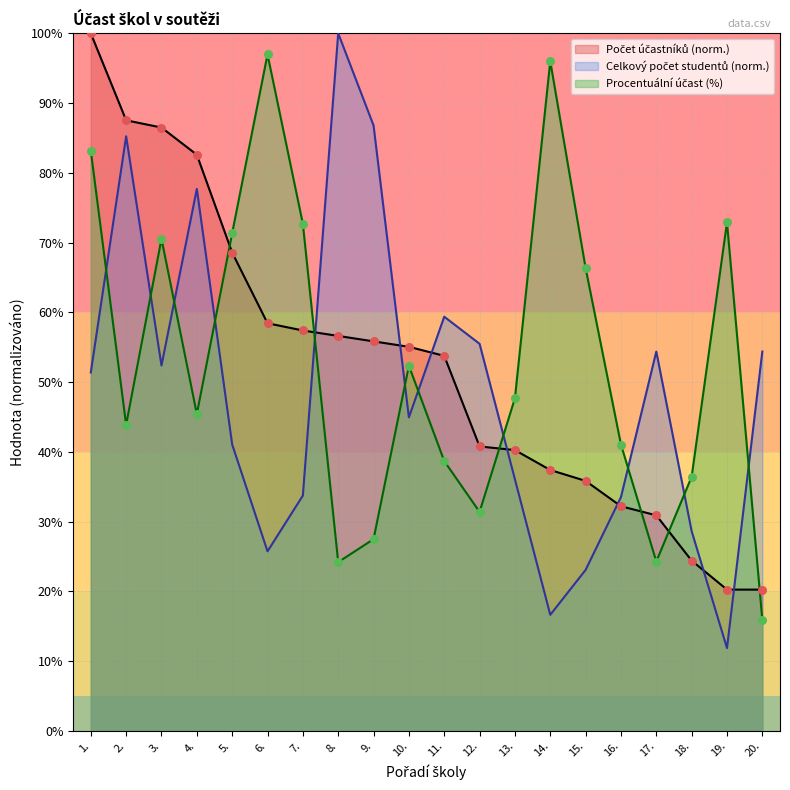

Which series reaches the maximum Y coordinate?

Počet účastníků